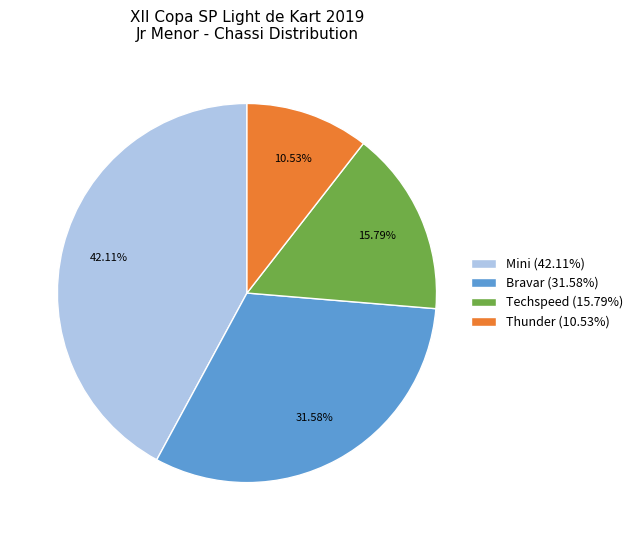

What percentage is NOT represented by Thunder?

89.5%